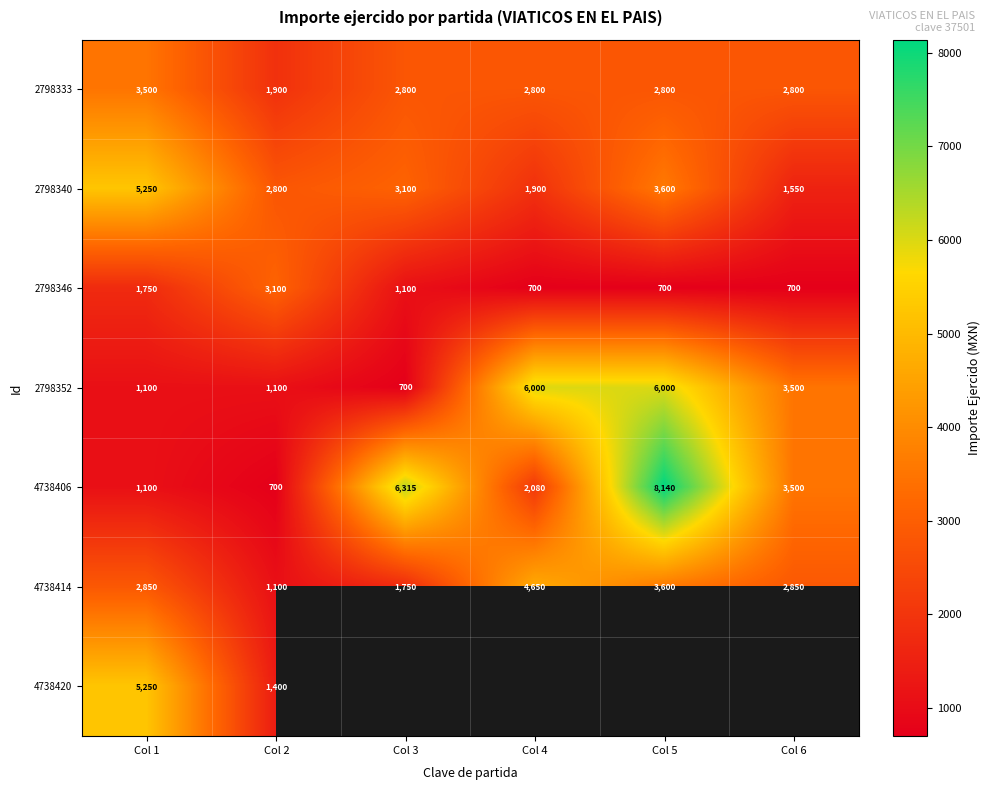

What is the maximum value shown in the chart?

8140.0